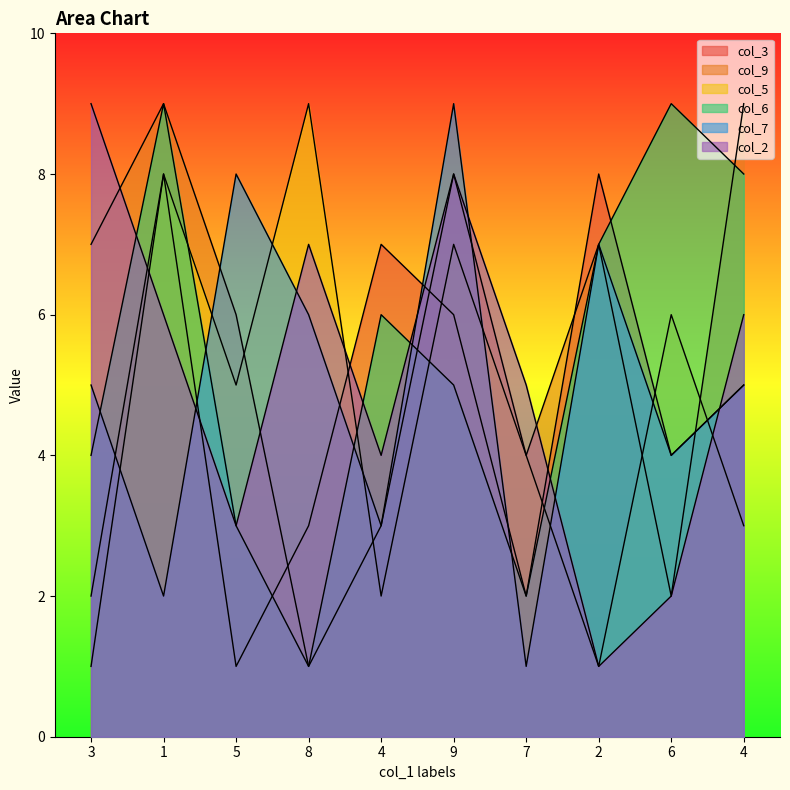

Does the chart display data point markers on the line(s)?

No